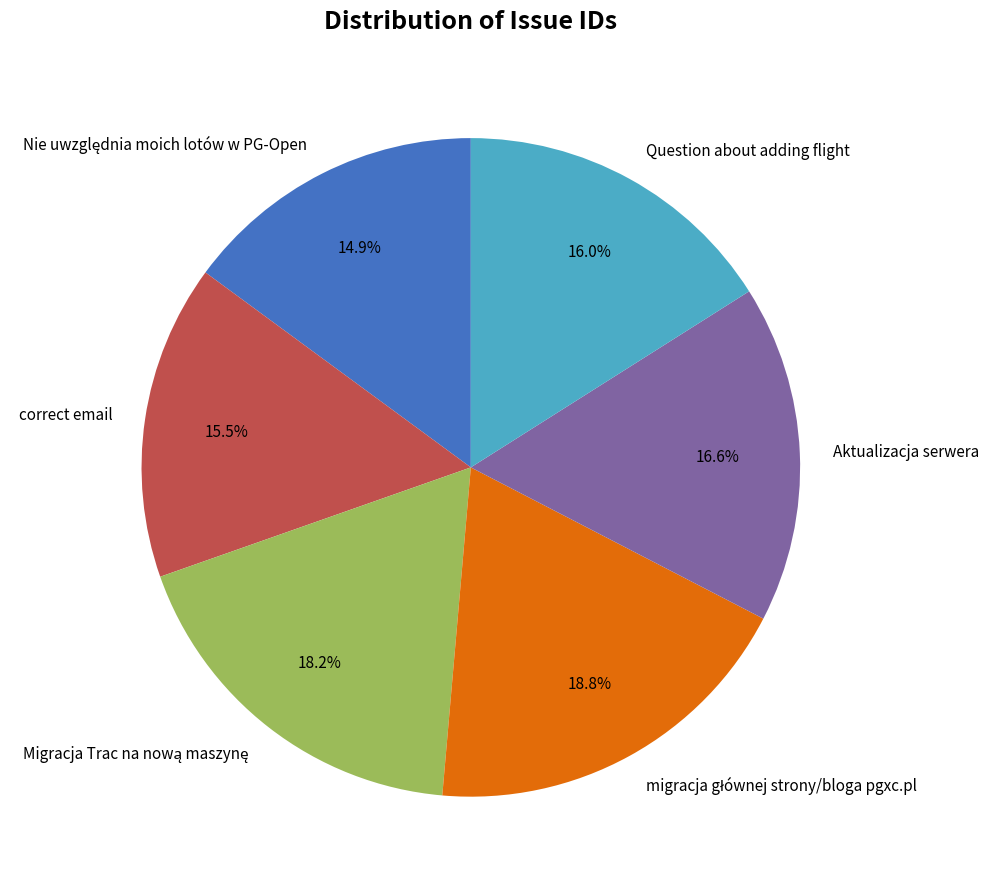

How many slices are in this pie chart?

6